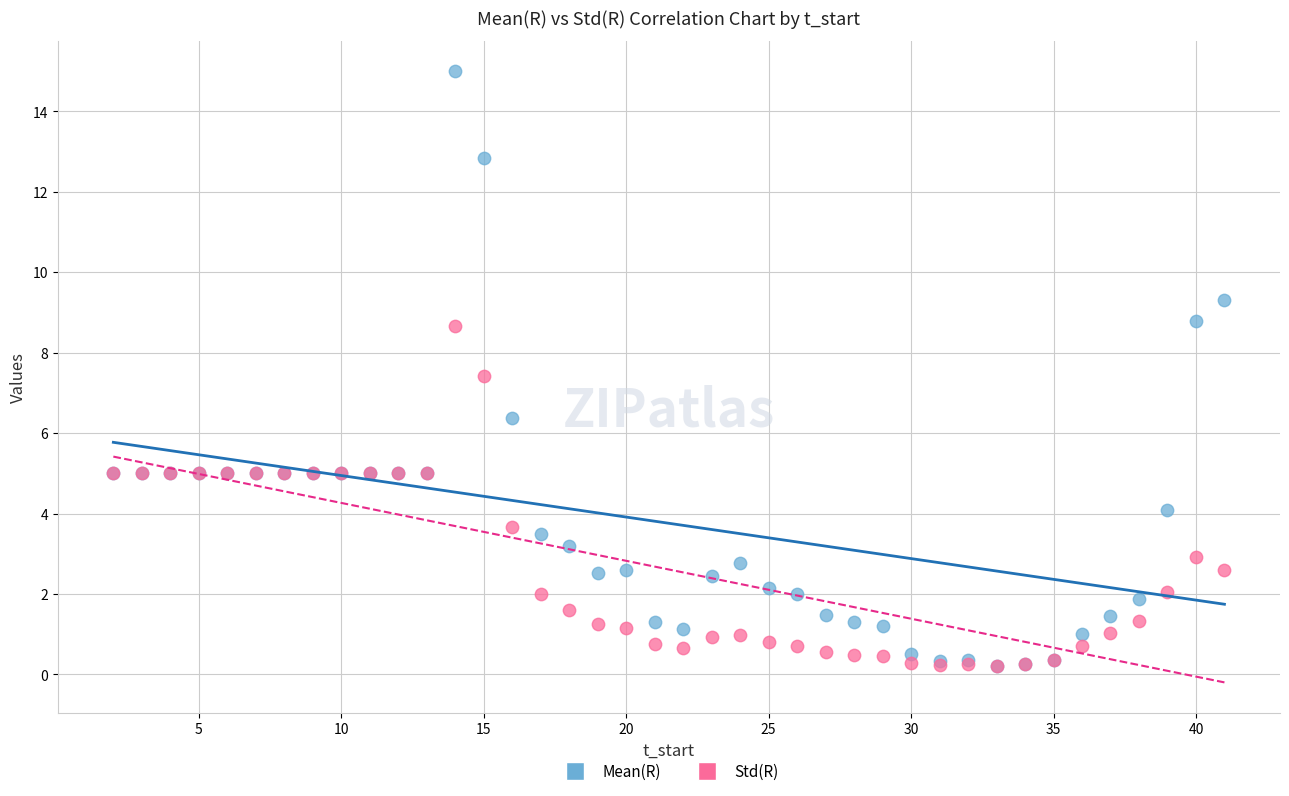

In the Mean(R) series, what Y value is closest to 7?

6.4